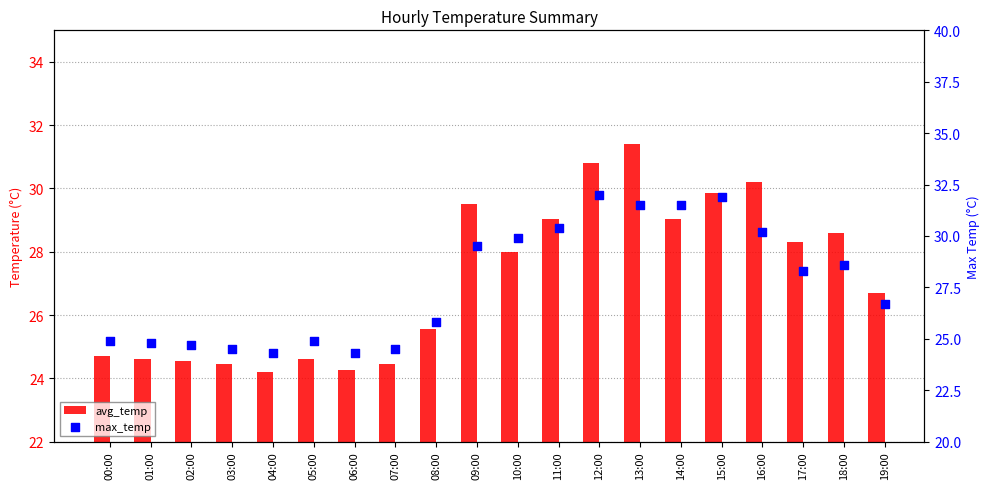

Is the value of max_temp at 03:00 greater than the value of avg_temp at 02:00?

No